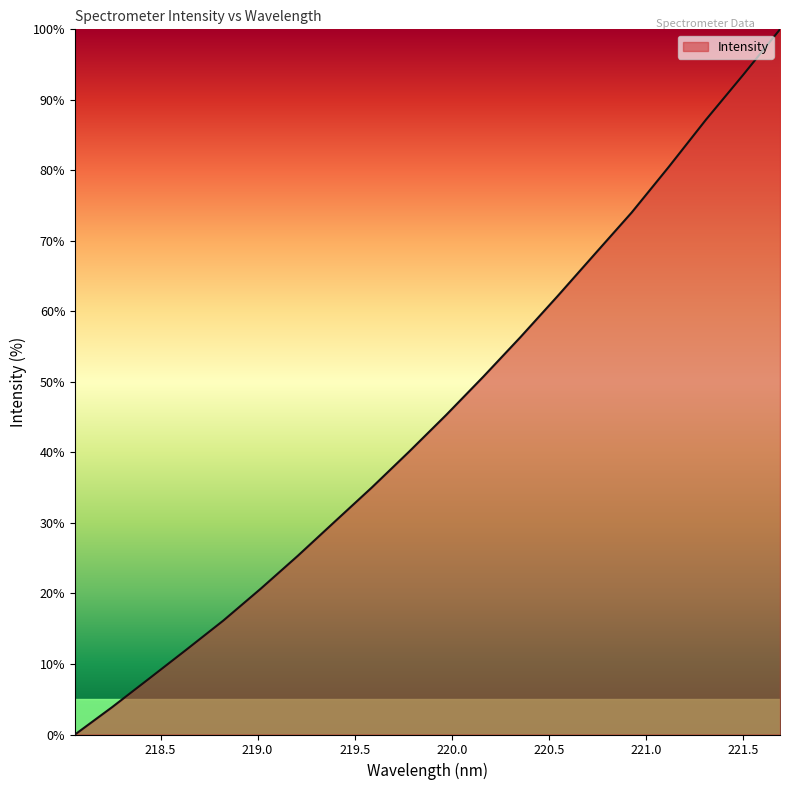

What is the average value?

45.5